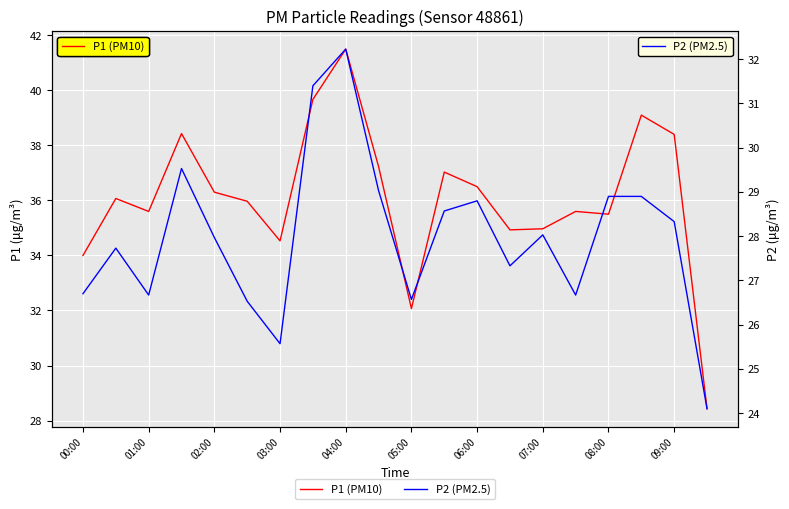

True or false: P2 and P1 intersect in this chart.

False